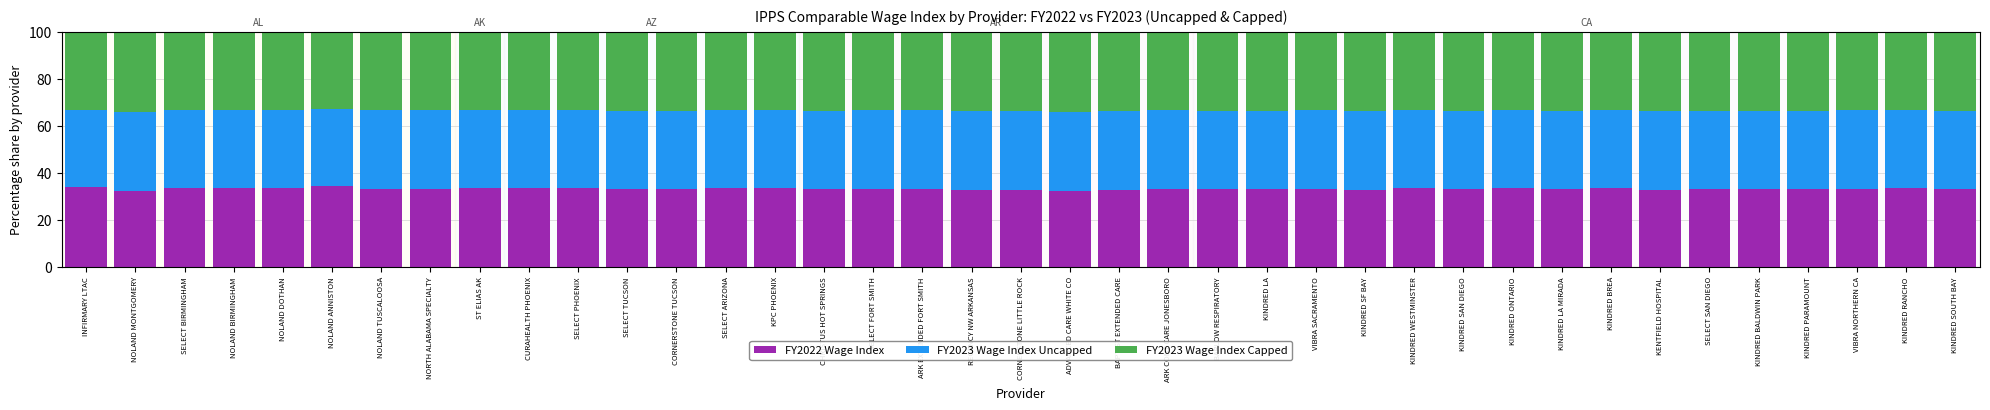

Is it true that FY2022 Wage Index equals 52.1 at SELECT ARIZONA?

False